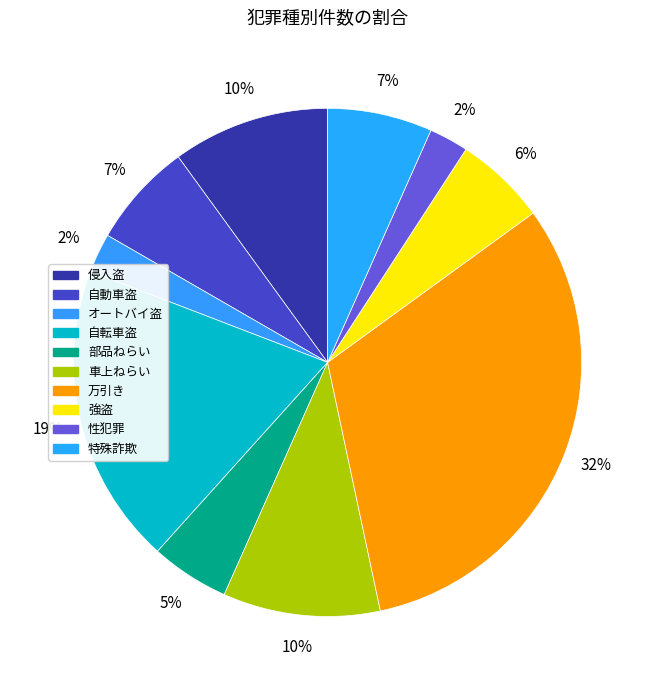

What percentage is the 侵入盗 slice, to the nearest percent?

10%